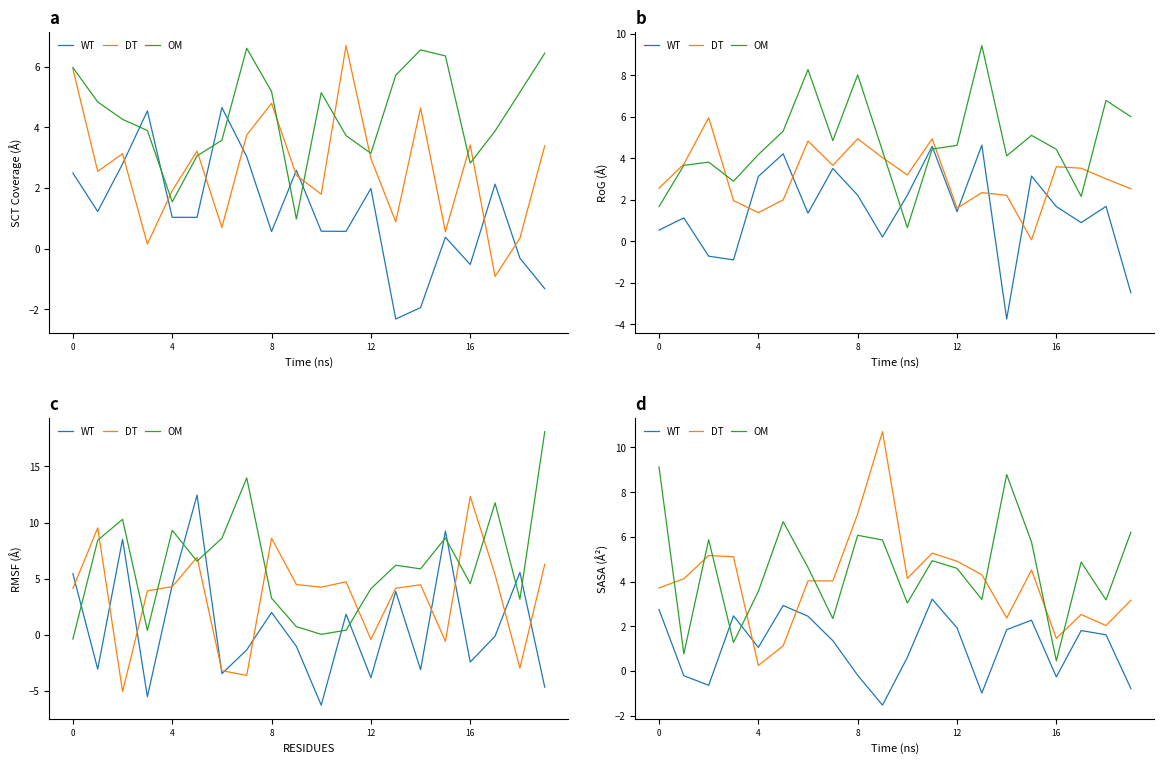

Which has a higher value, 8 or 9?

8